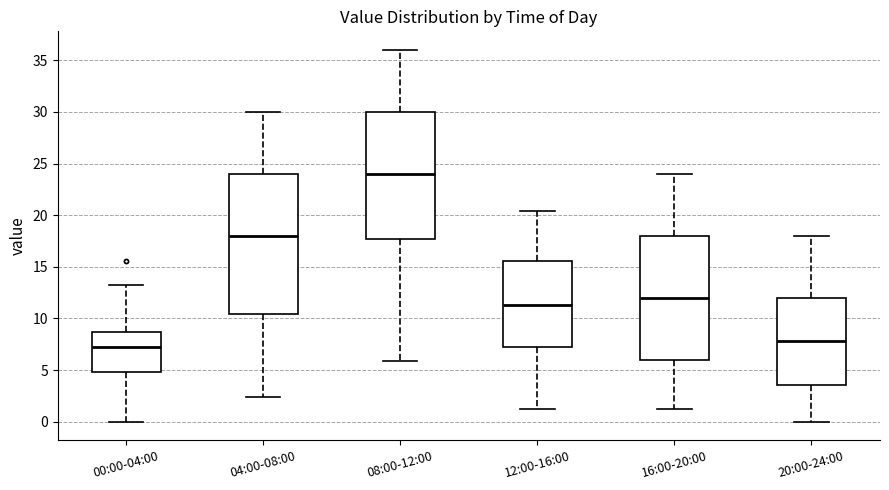

Reading left to right, transcribe this box plot: for each box, give where its median line is, the range the box spans, and where its two whiskers end, as read against the y-axis. The values are not printed on the chart, so give them approximately, as read against the axis.

00:00-04:00: median 7.0, box 5.0 to 8.5, whiskers 0.0 to 13.0
04:00-08:00: median 18.0, box 10.5 to 24.0, whiskers 2.5 to 30.0
08:00-12:00: median 24.0, box 17.5 to 30.0, whiskers 6.0 to 36.0
12:00-16:00: median 11.5, box 7.0 to 15.5, whiskers 1.0 to 20.5
16:00-20:00: median 12.0, box 6.0 to 18.0, whiskers 1.0 to 24.0
20:00-24:00: median 8.0, box 3.5 to 12.0, whiskers 0.0 to 18.0